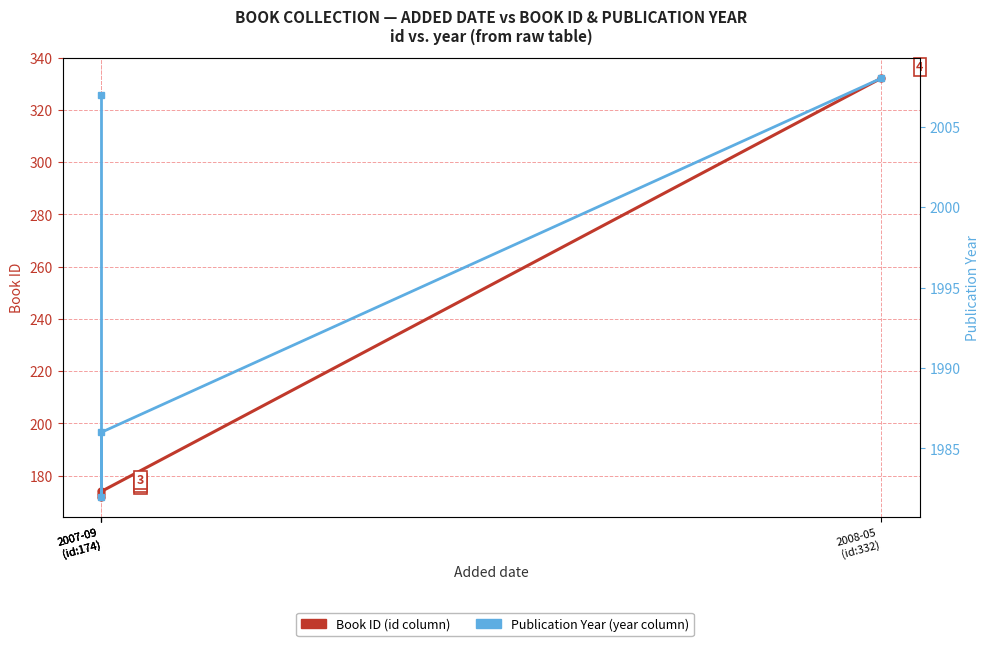

What is the difference between the maximum and minimum values in the Publication Year (year column) series?

26